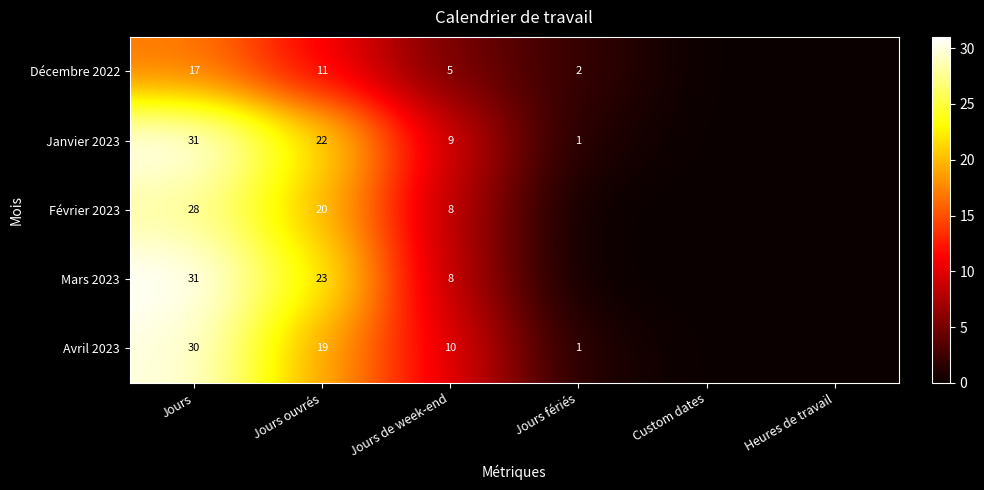

At how many categories does at least one series exceed 13?

2